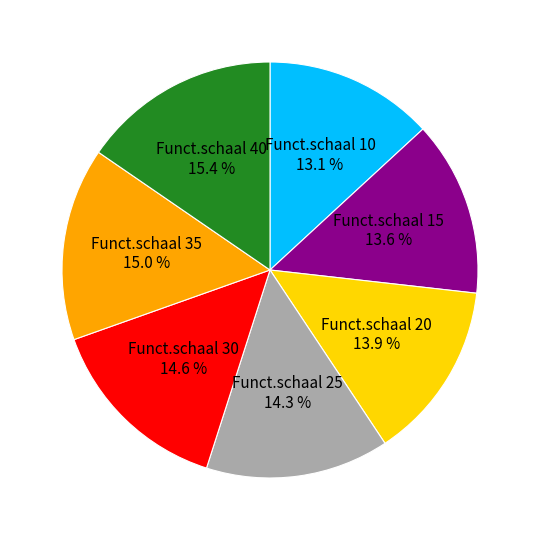

To the nearest percent, what percentage of the pie is Funct.schaal 10?

13%